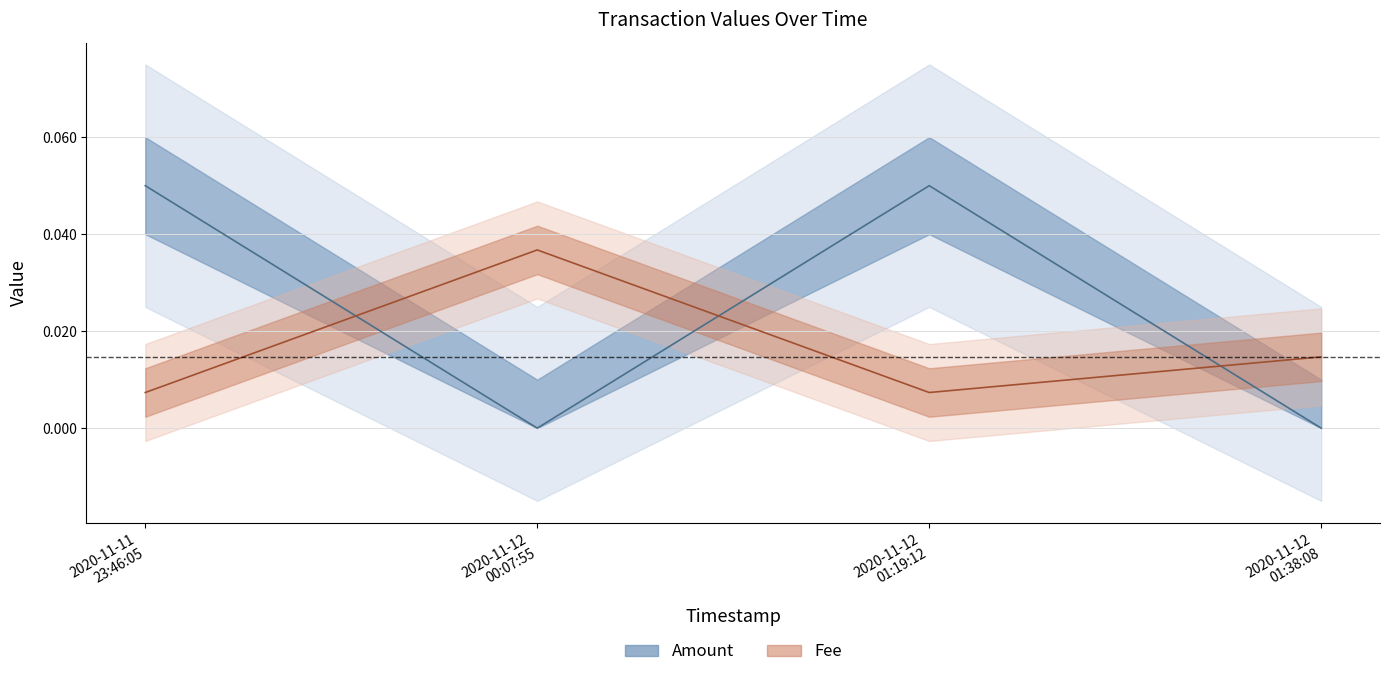

How many distinct data groups are displayed?

2